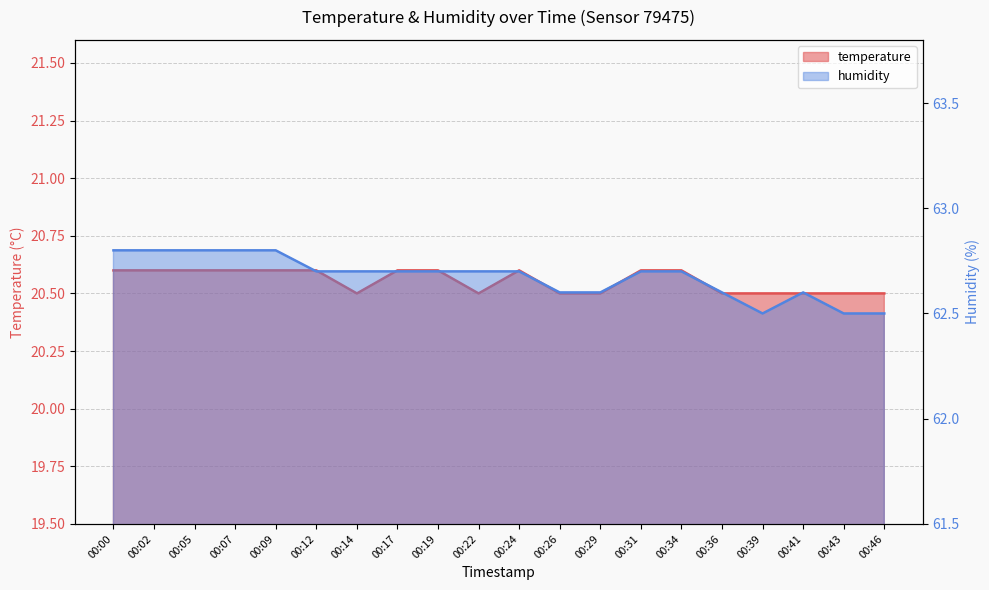

At which category does humidity reach its first local valley?

00:39